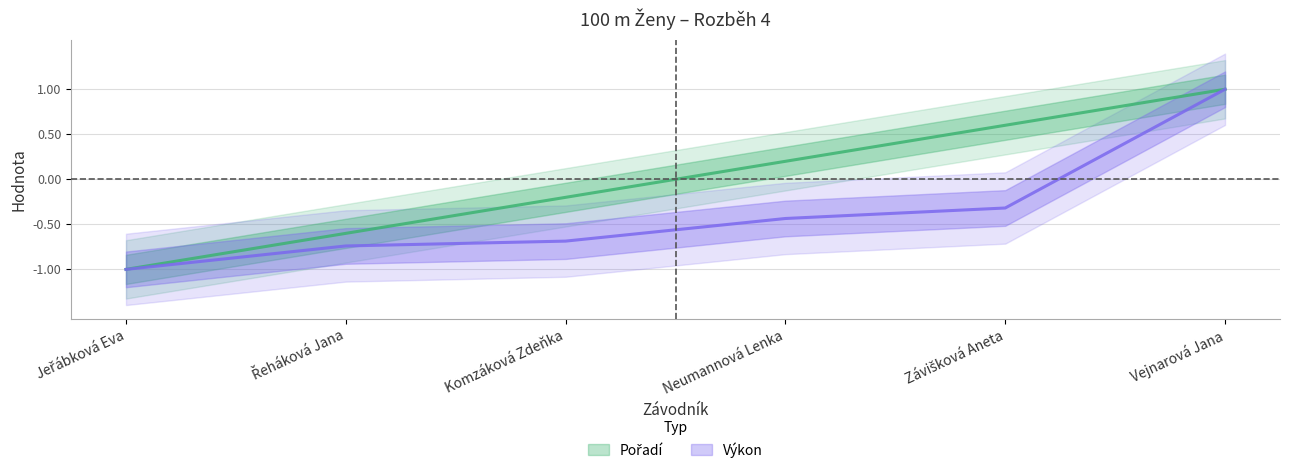

How many data points does each series have?

6